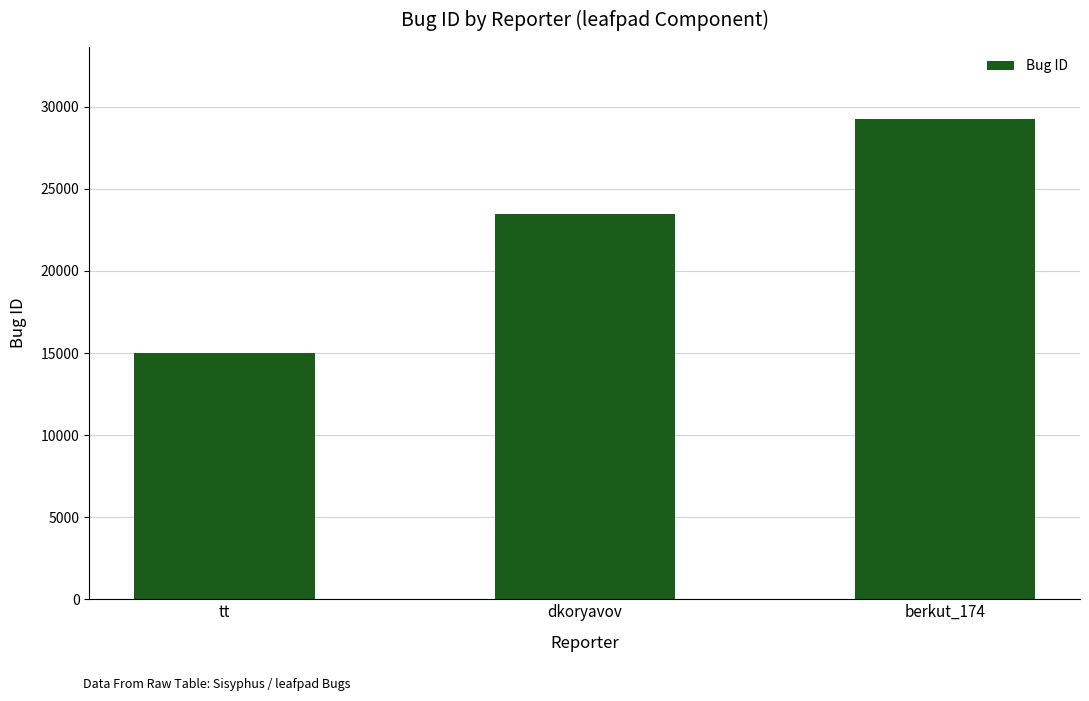

How many categories are shown in the chart?

3